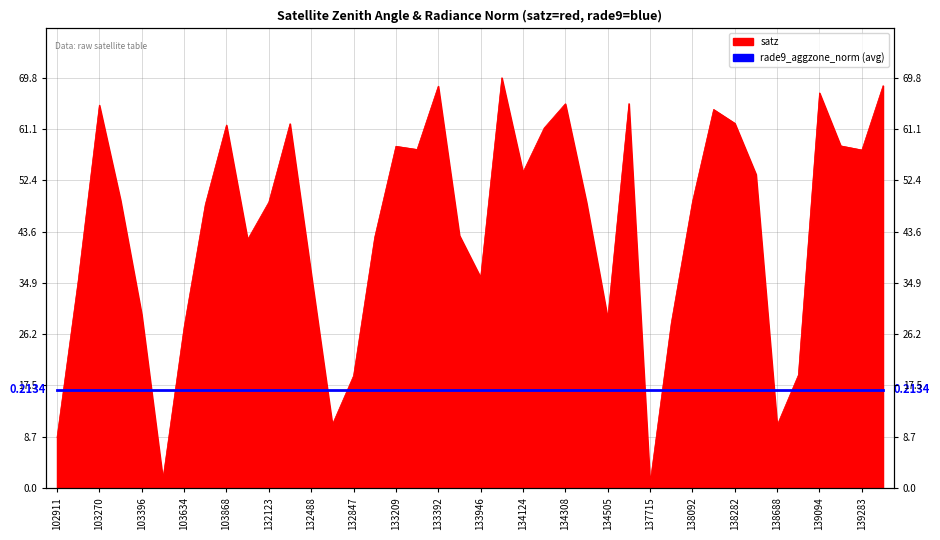

What is the sum of the values at 133392 and 138881?

87.6